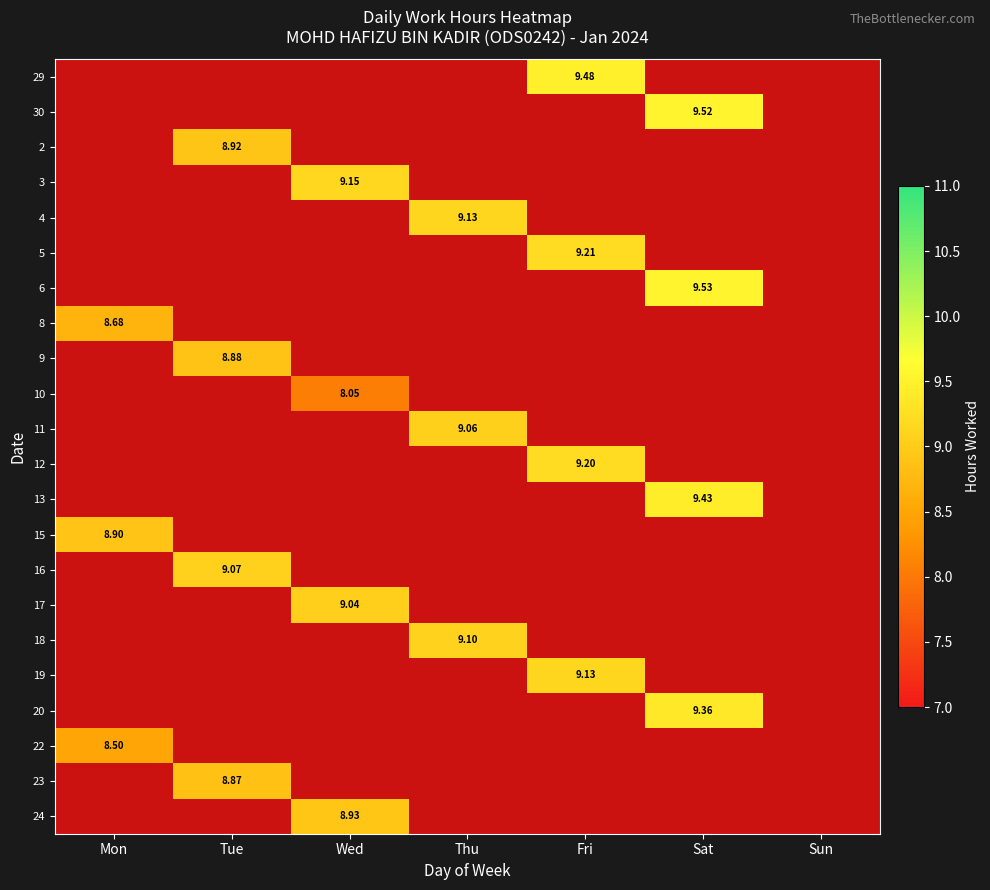

Is it true that 29 equals 0.0 at Sat?

True